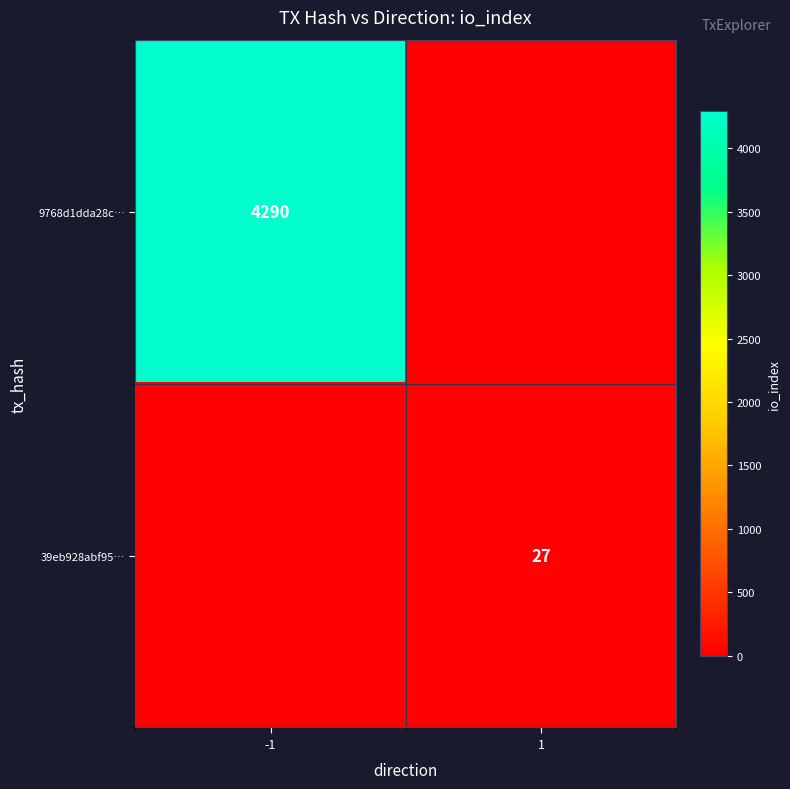

The value of 9768d1dda28c… at -1 is 4290. True or false?

True